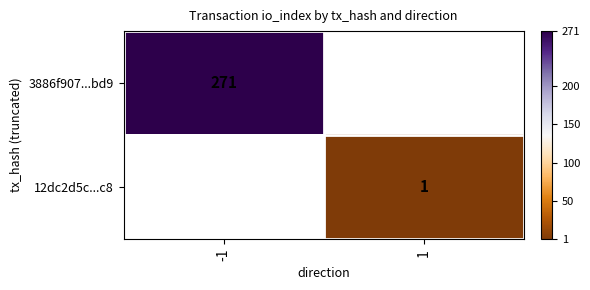

The value of 3886f907...bd9 at -1 is 74. True or false?

False